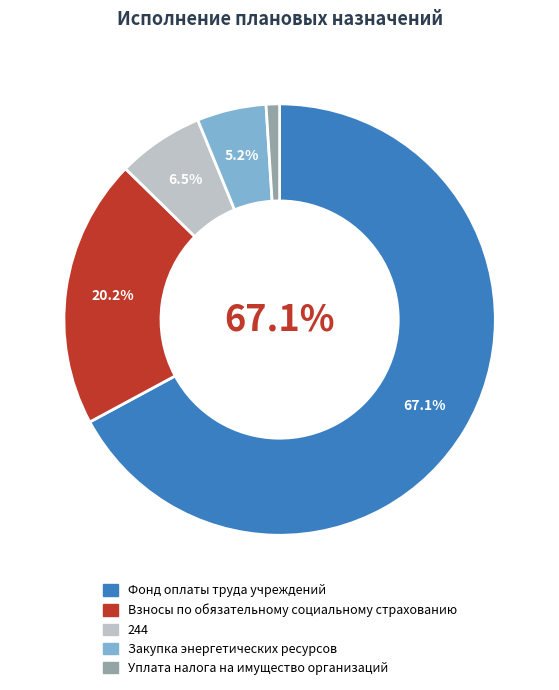

Which category has the smallest portion of the pie?

Уплата налога на имущество организаций